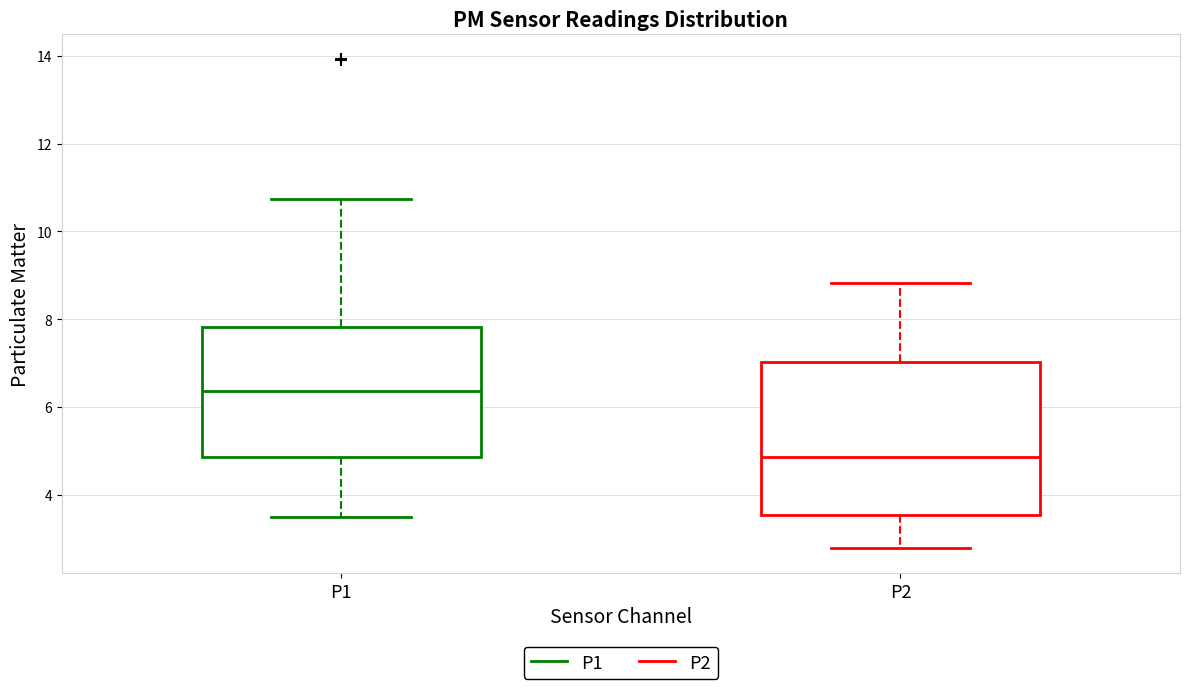

Reading left to right, transcribe this box plot: for each box, give where its median line is, the range the box spans, and where its two whiskers end, as read against the y-axis. The values are not printed on the chart, so give them approximately, as read against the axis.

P1: median 6.4, box 4.8 to 7.8, whiskers 3.6 to 10.8
P2: median 4.8, box 3.6 to 7.0, whiskers 2.8 to 8.8